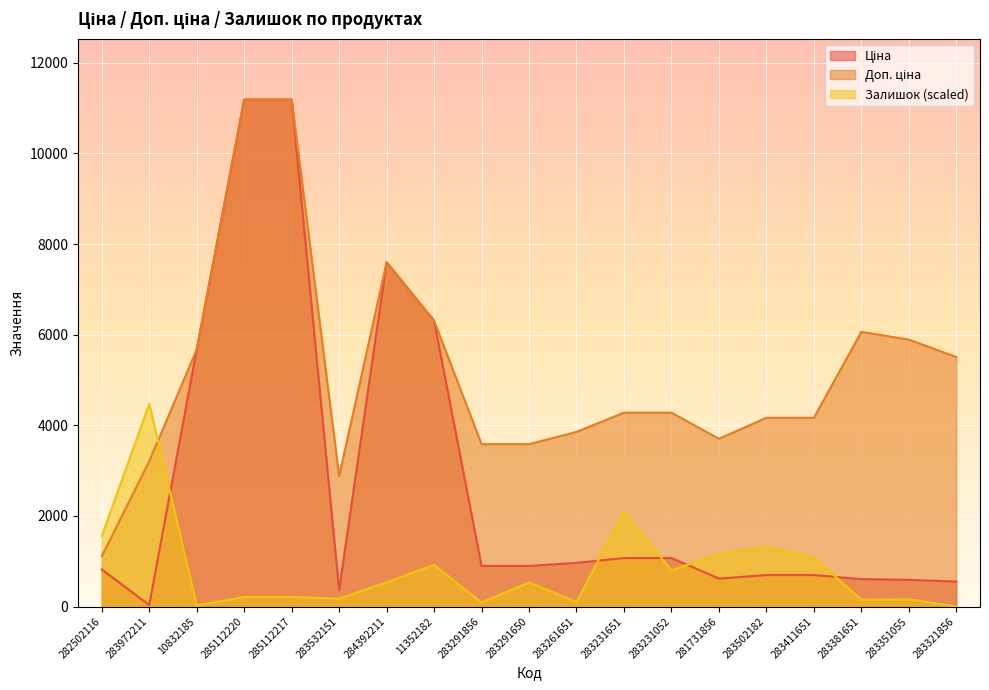

Reading left to right, extract all data points from this chart.

Ціна: 818.5	32.0	5673.8	11188.2	11188.2	359.9	7596.5	6308.8	895.9	895.9	963.5	1069.8	1069.8	617.0	694.3	694.3	606.1	589.2	550.6
Доп. ціна: 1109.2	3205.0	5673.8	11188.2	11188.2	2878.8	7596.5	6308.8	3583.6	3583.6	3854.0	4279.1	4279.1	3701.9	4165.6	4165.6	6061.2	5892.2	5505.8
Залишок: 1553.9	4475.3	24.9	211.3	211.3	174.0	534.5	919.9	87.0	534.5	99.5	2100.9	795.6	1168.5	1317.7	1081.5	149.2	161.6	0.0